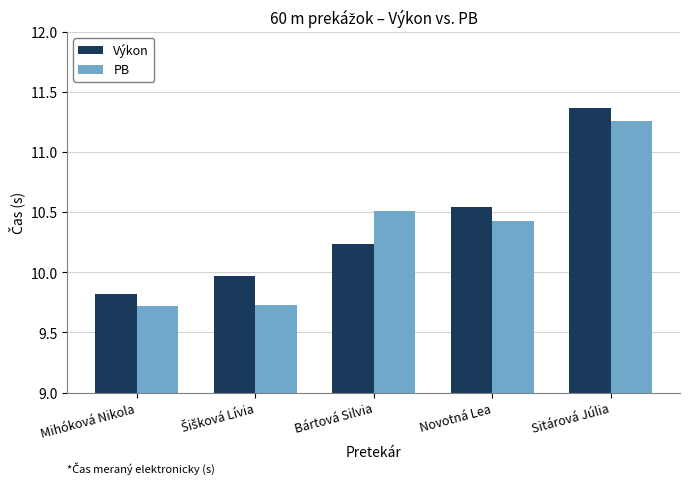

Is it true that PB equals 9.7 at Mihóková Nikola?

True